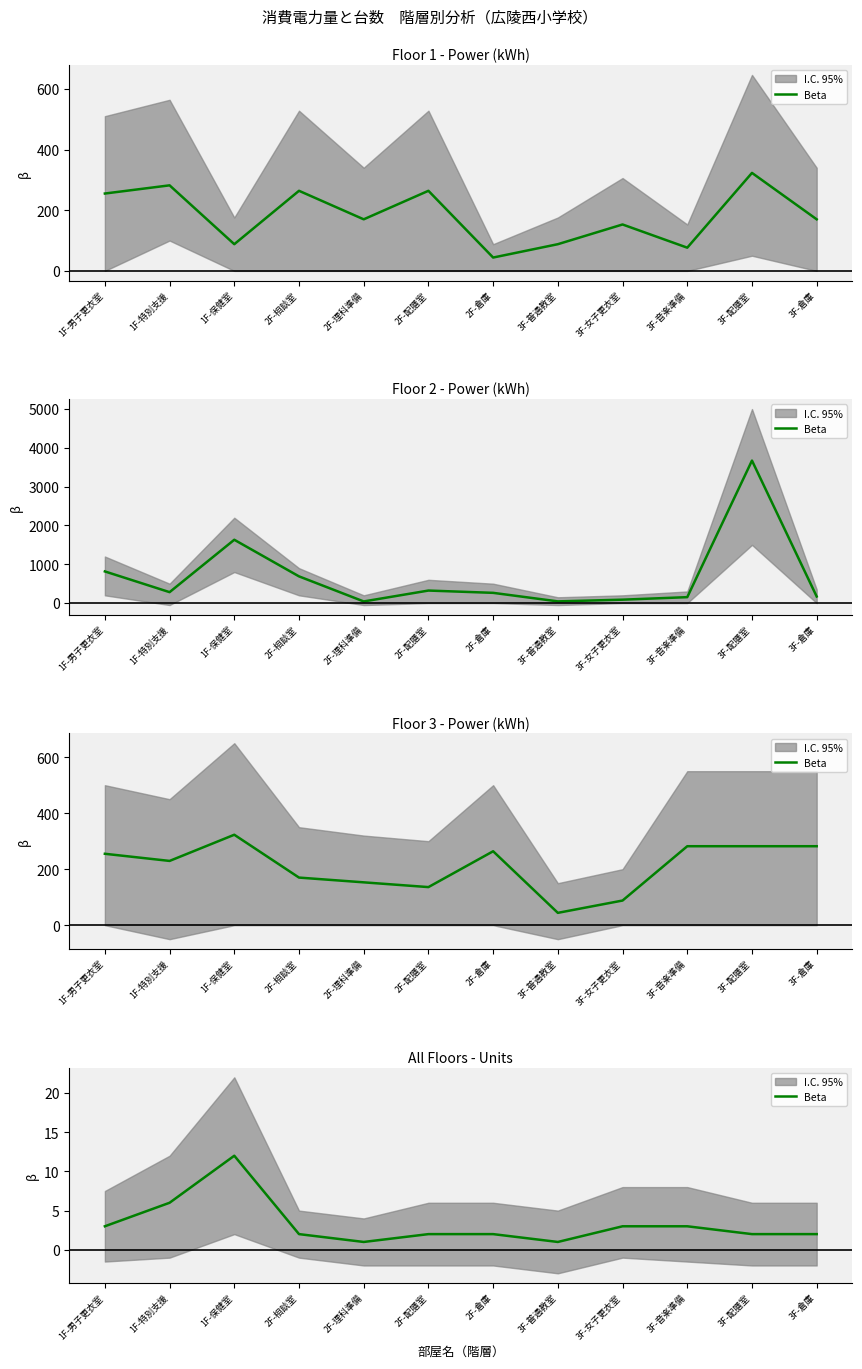

What is the difference between the values at 3F-音楽準備 and 2F-配膳室?

1